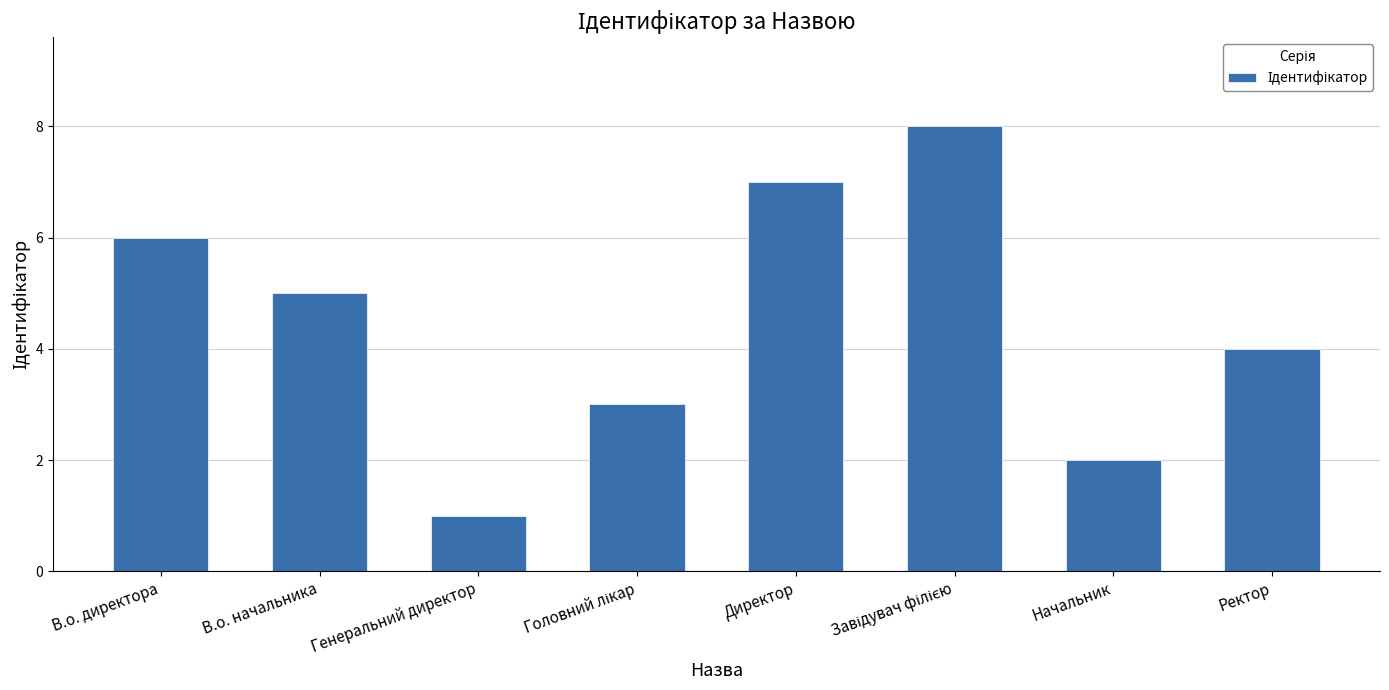

At which category does the chart reach its minimum across all series?

Генеральний директор